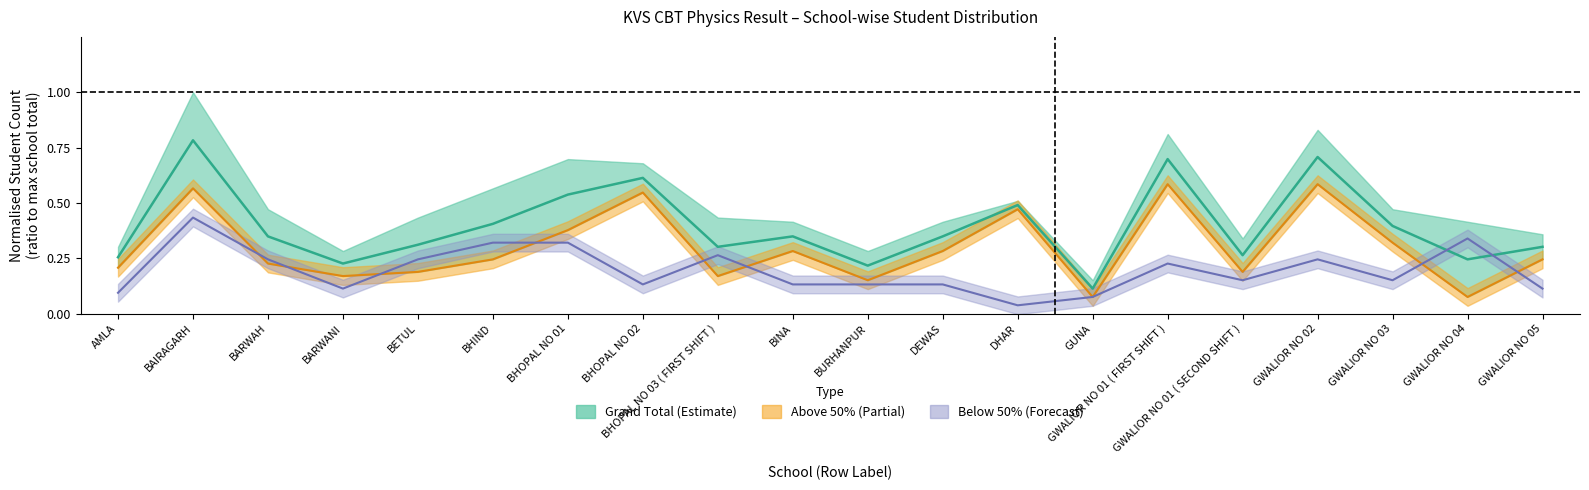

What value does the Below 50% series have at BETUL?

0.2